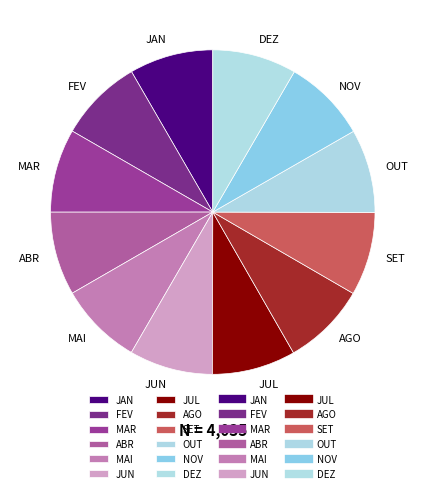

Does DEZ represent more than half of the total?

No